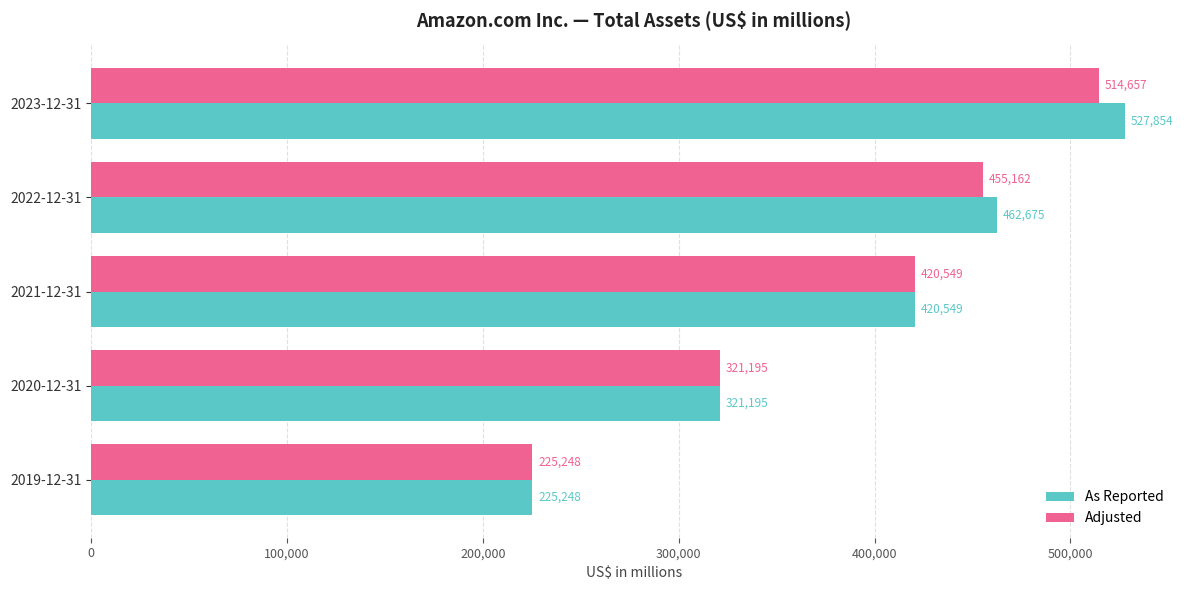

How many As Reported values are between 321195 and 462675?

3